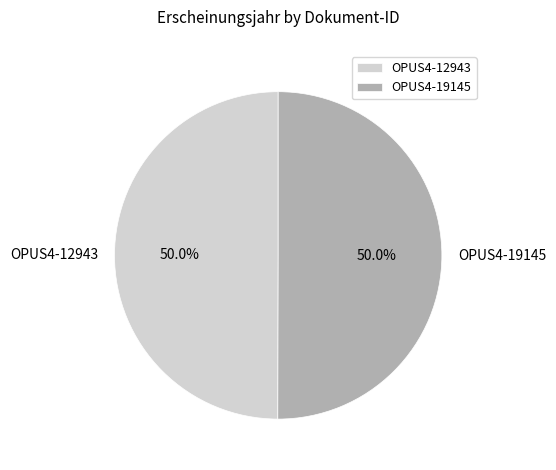

Approximately how many times larger is the value at OPUS4-19145 compared to OPUS4-12943?

1.0